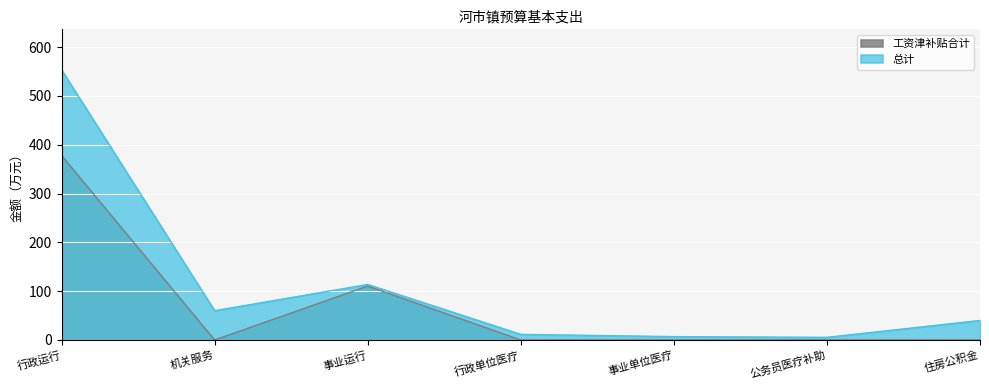

What are all the series names shown in the legend?

工资津补贴合计, 总计